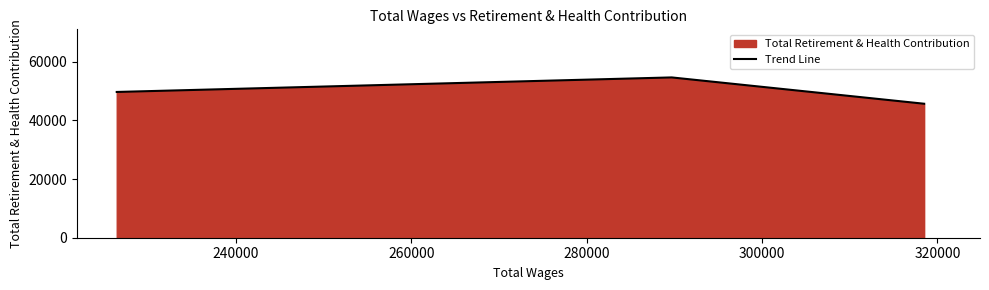

What is the smallest value displayed?

45674